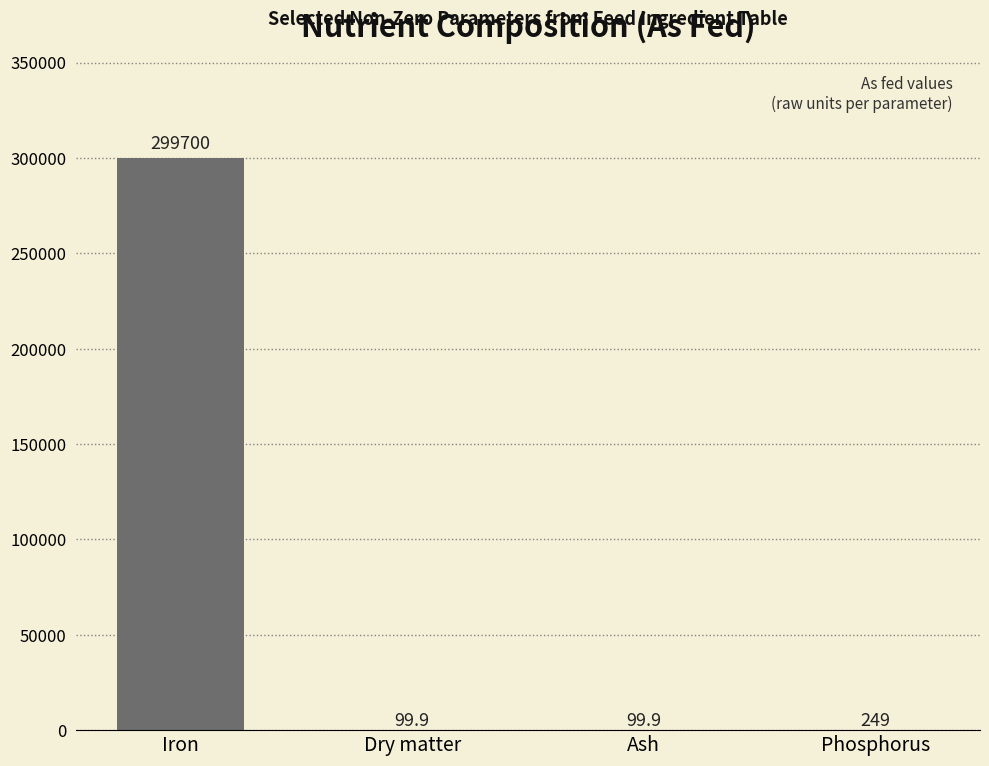

What is the ratio of the value at Dry matter to the value at Phosphorus?

0.4